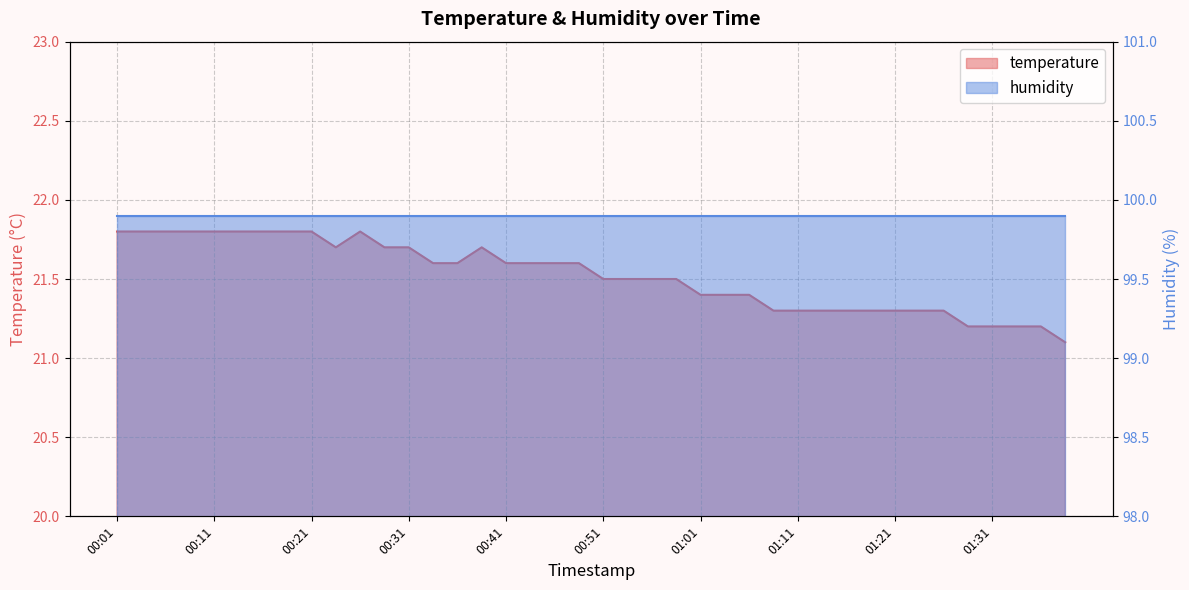

What is the label of the 38th point from the left?

01:34